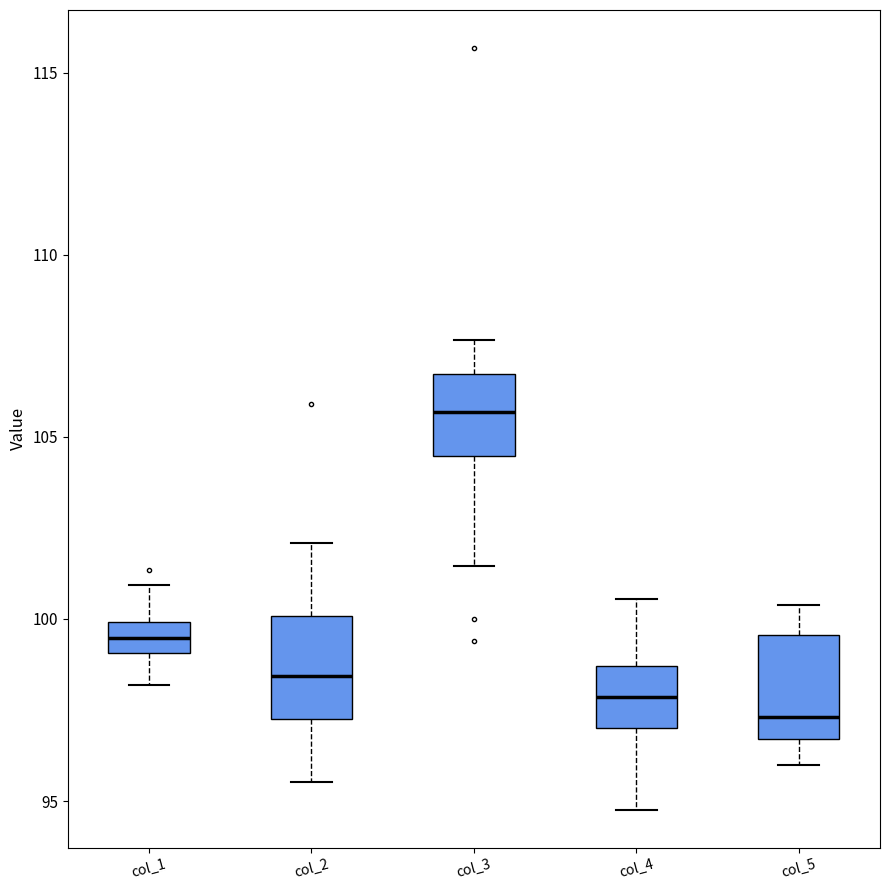

Which box's median line is the highest?

col_3